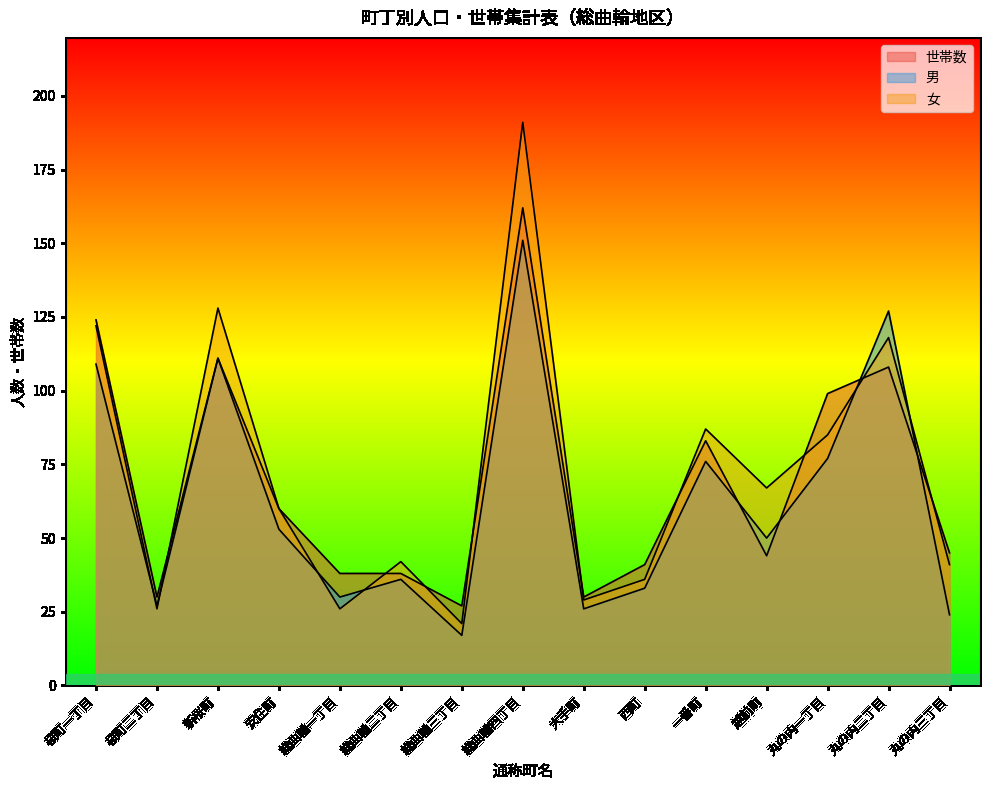

What position from the left is 丸の内一丁目?

13